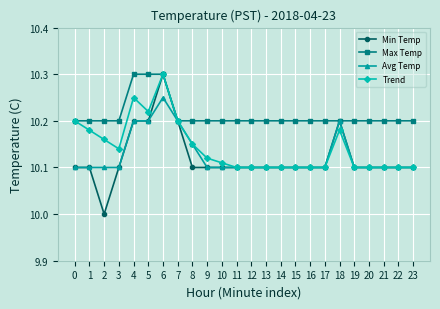

How many data points does each series have?

24